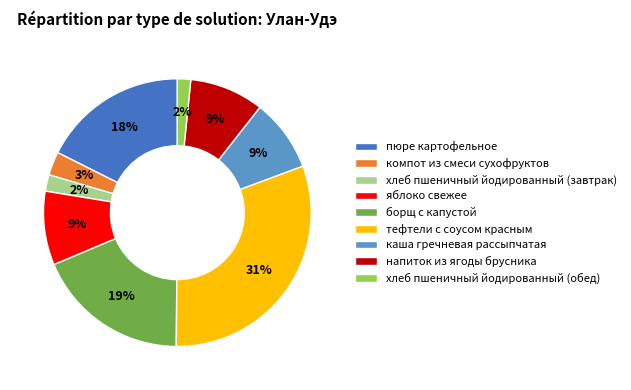

What percentage is the напиток из ягоды брусника slice, to the nearest percent?

9%